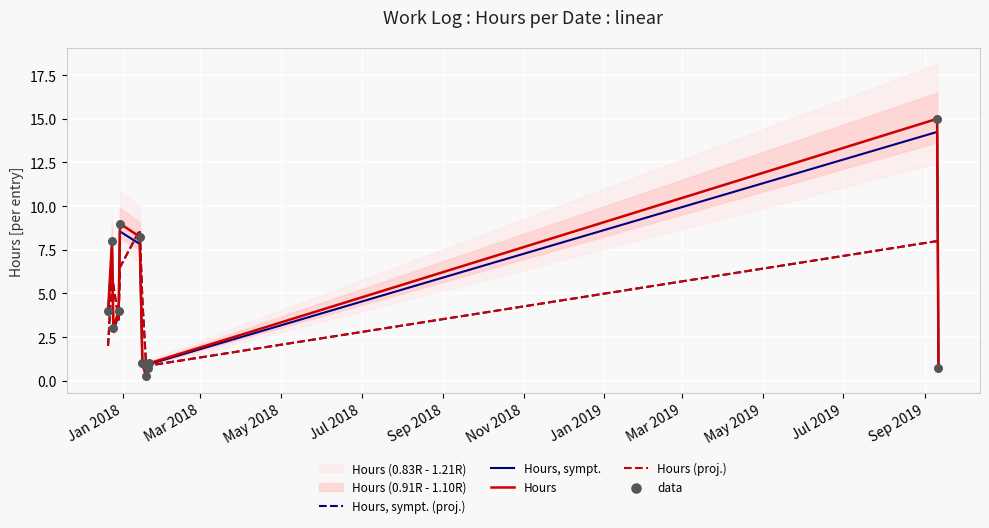

Which series has the widest spread of Y values?

Hours